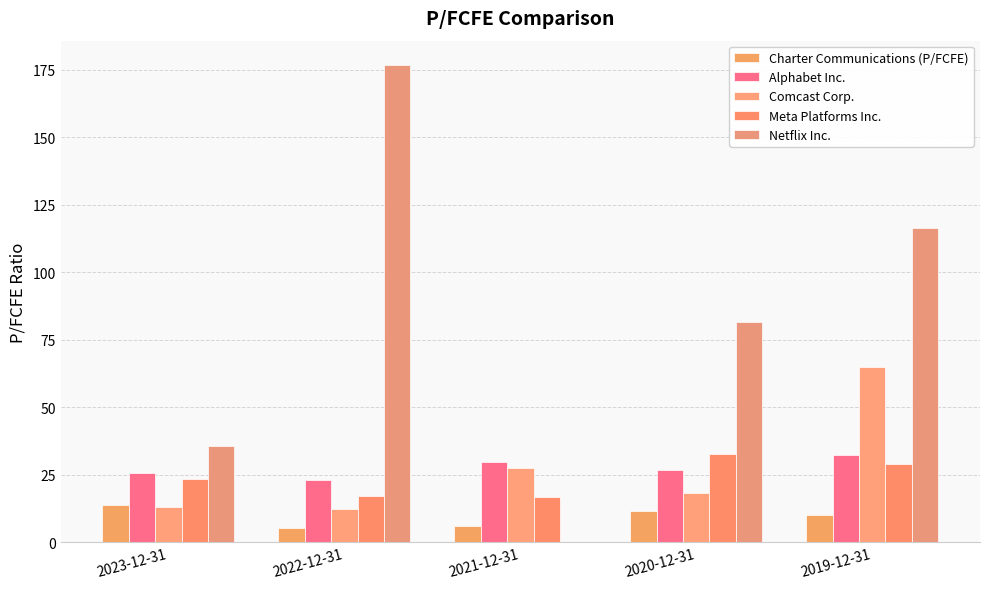

How many positive values does the Netflix Inc. series have?

4